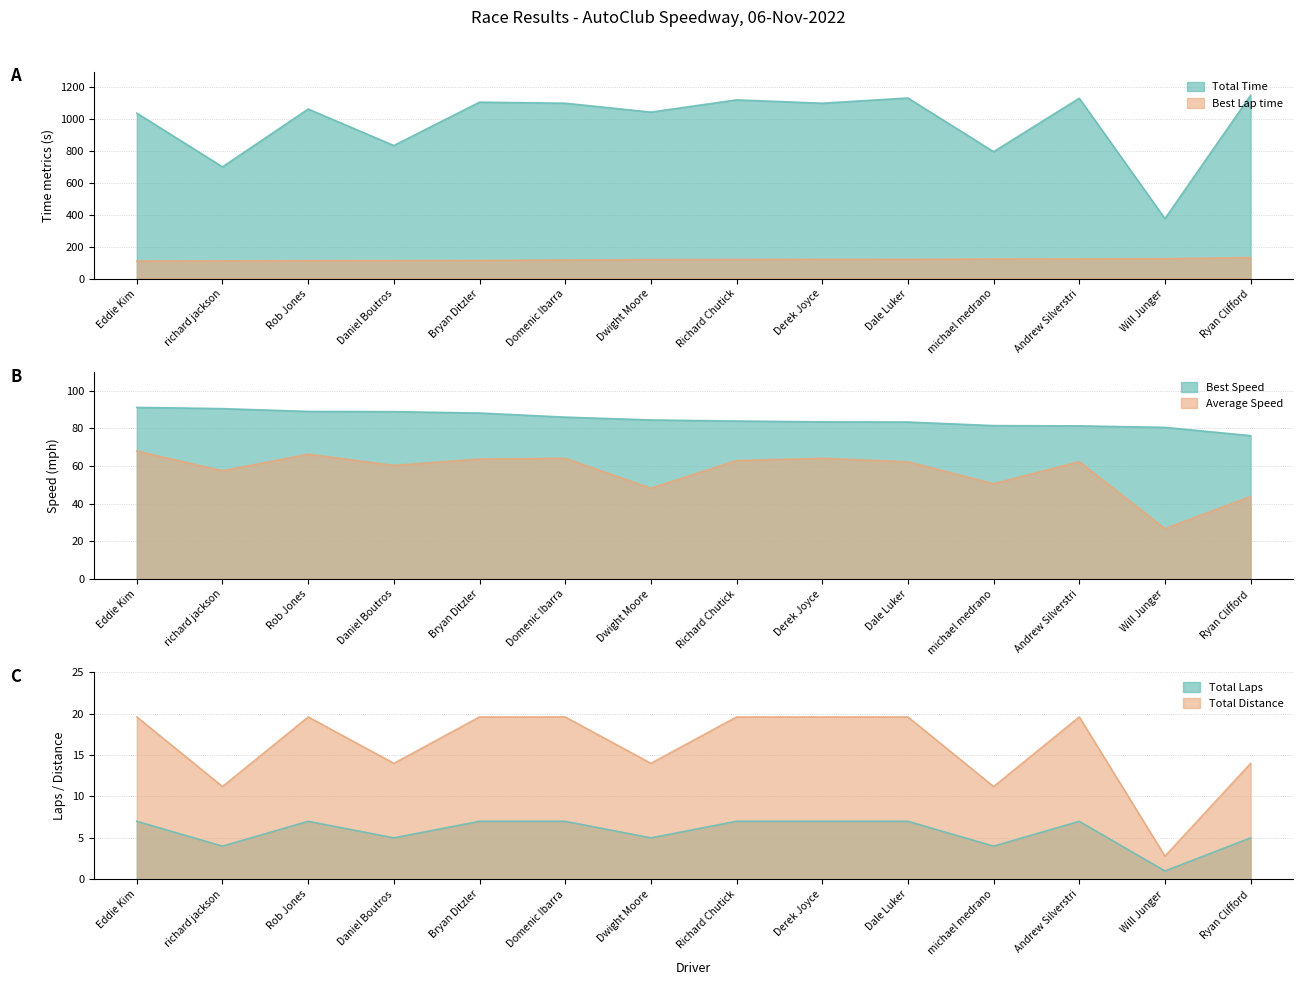

Which label corresponds to the smallest value in the chart?

Will Junger